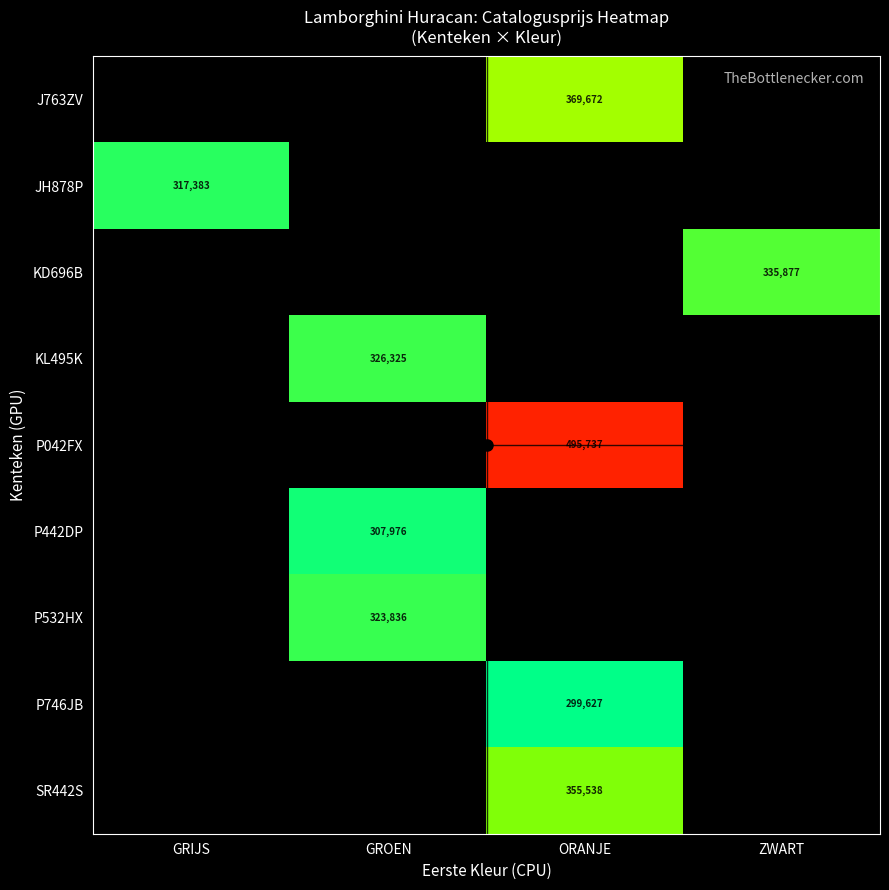

Is it true that P442DP equals 116030 at GROEN?

False